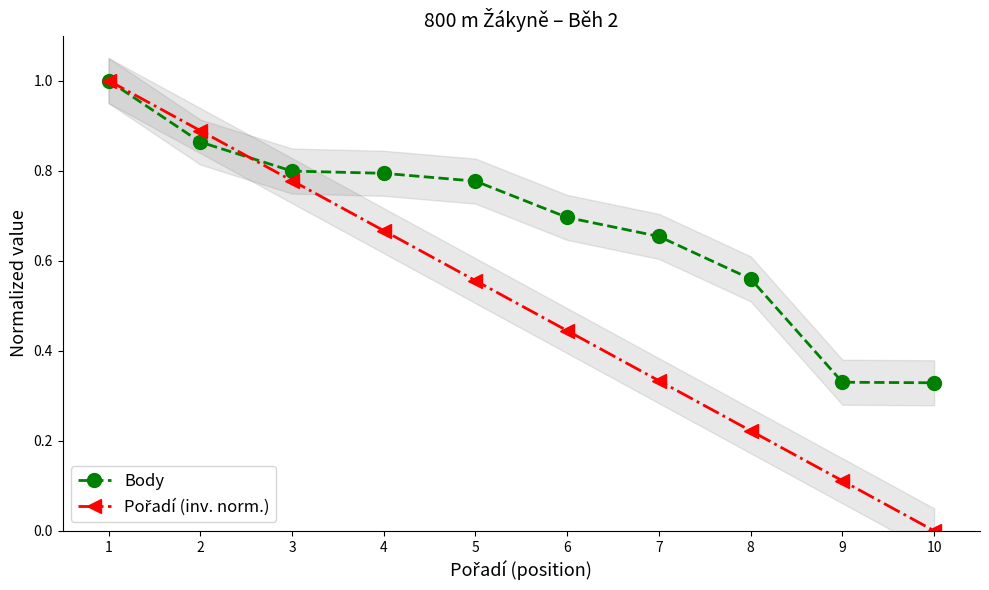

What is the spread (max minus min) of values at 6?

0.3